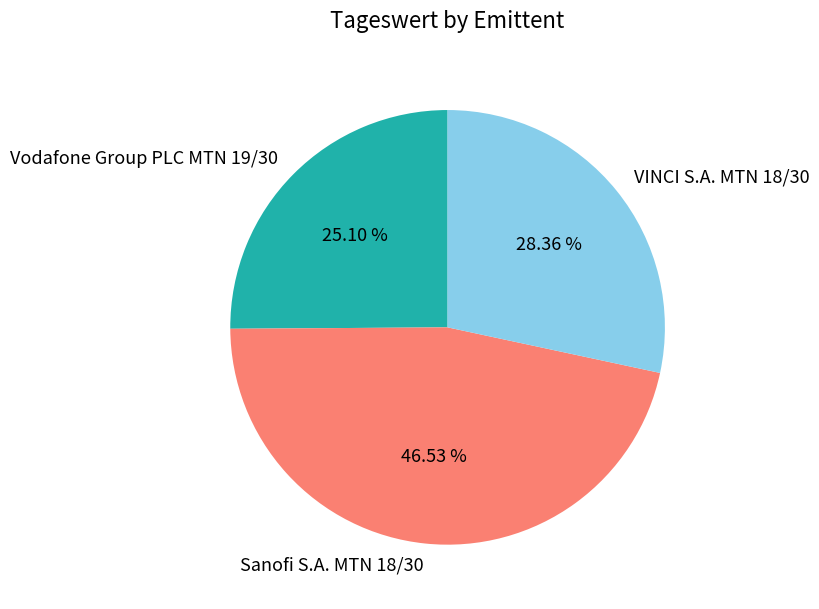

Which slice is the largest?

Sanofi S.A. MTN 18/30